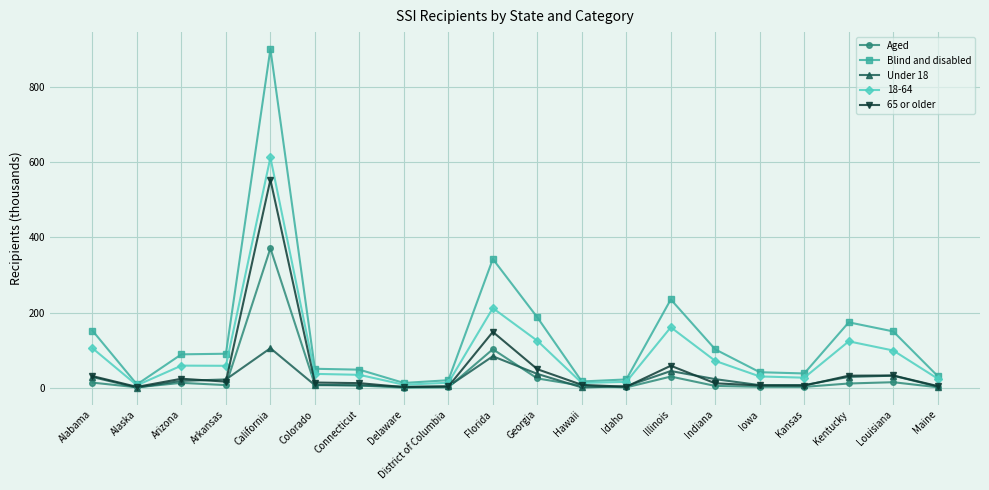

At which category is the sum across all series the highest?

California